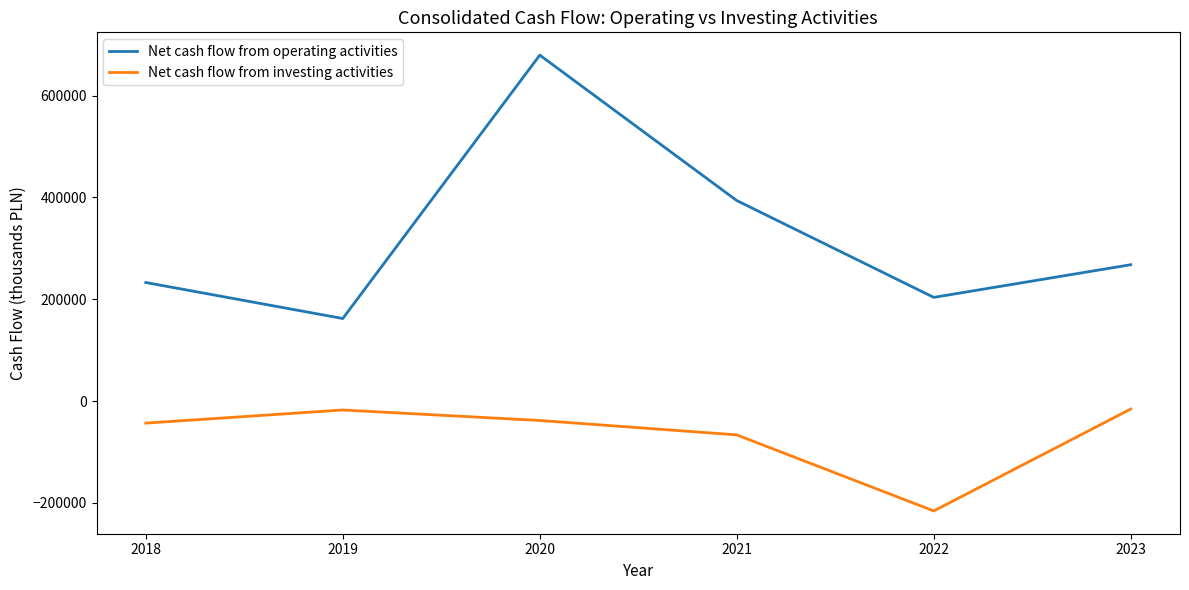

What is the sum of all Net cash flow from operating activities values?

1939194